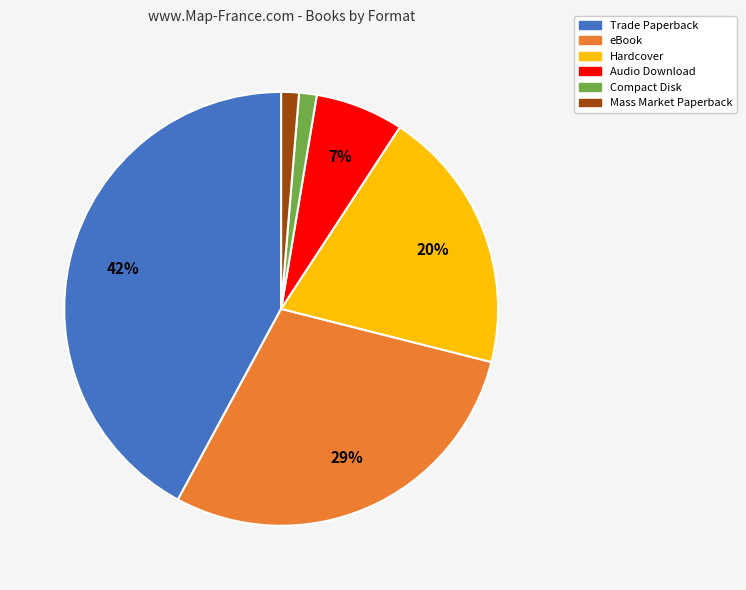

Count the number of slices in the pie.

6